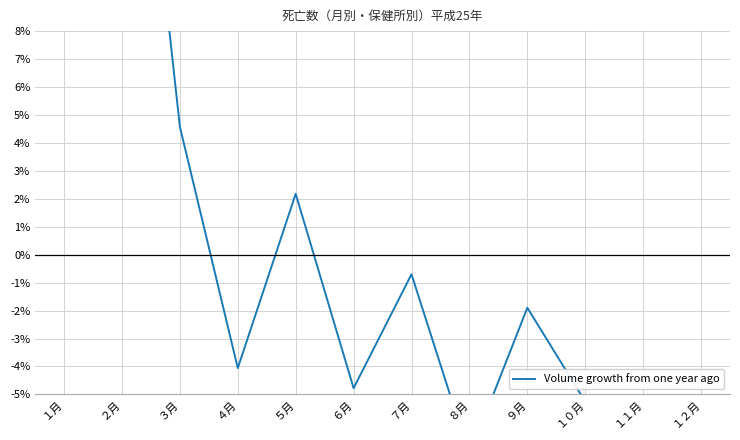

What is the value of the 3rd point from the left?

4.6